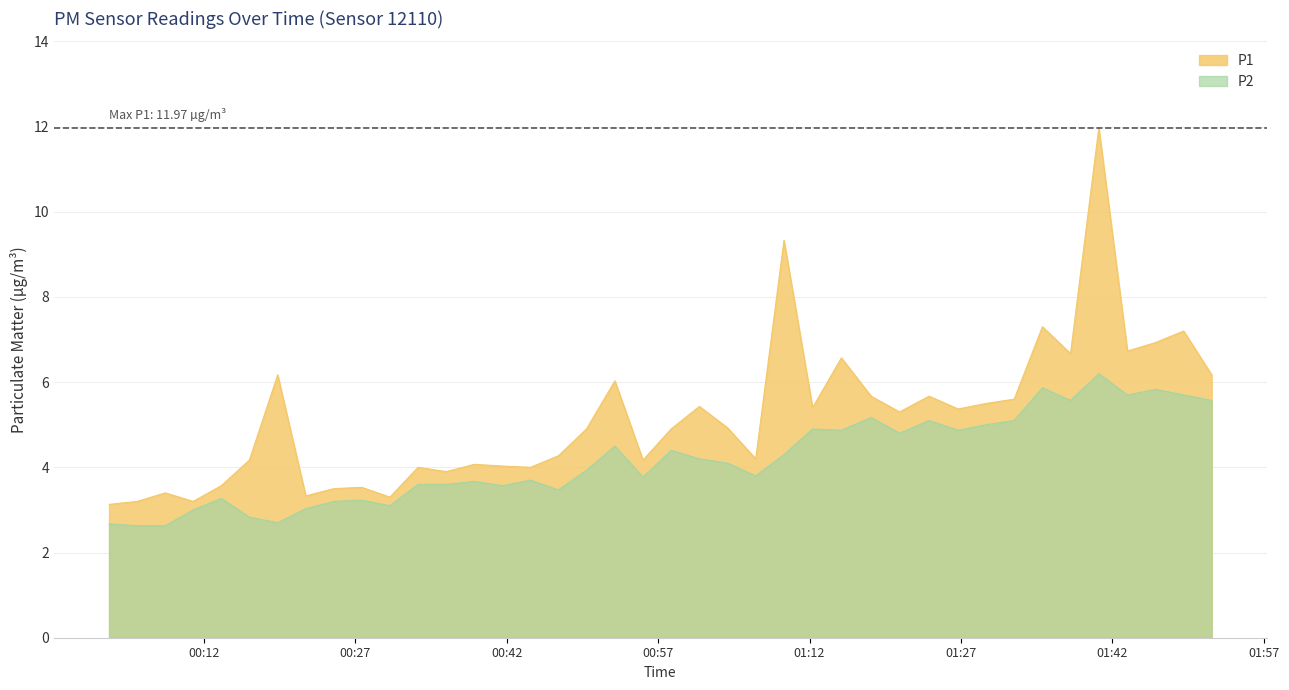

What is the greatest value displayed?

12.0